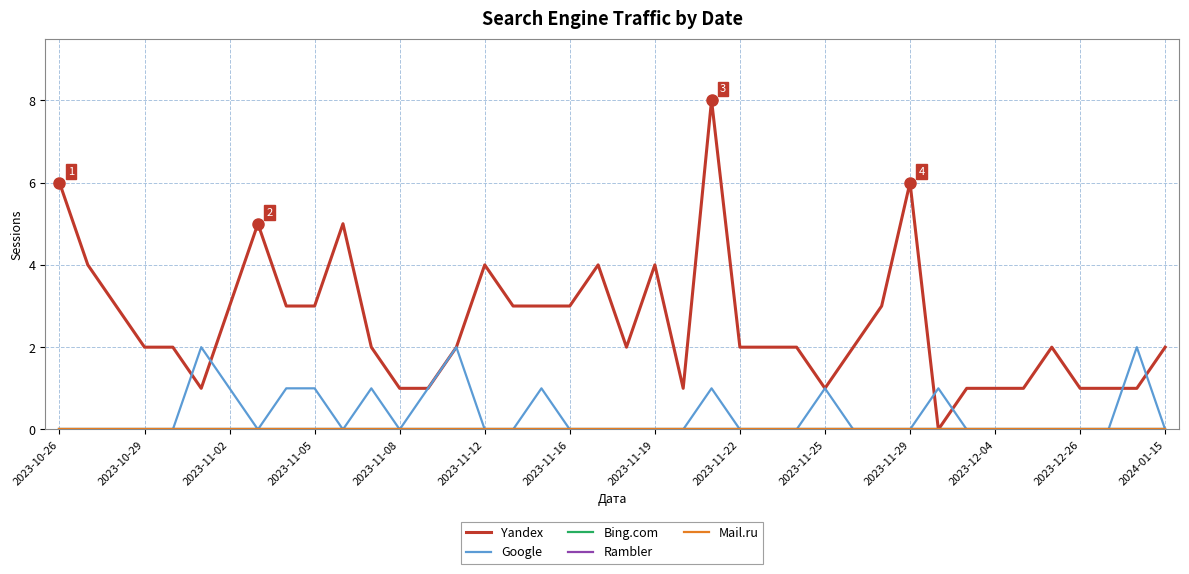

Does the chart have visible grid lines?

Yes